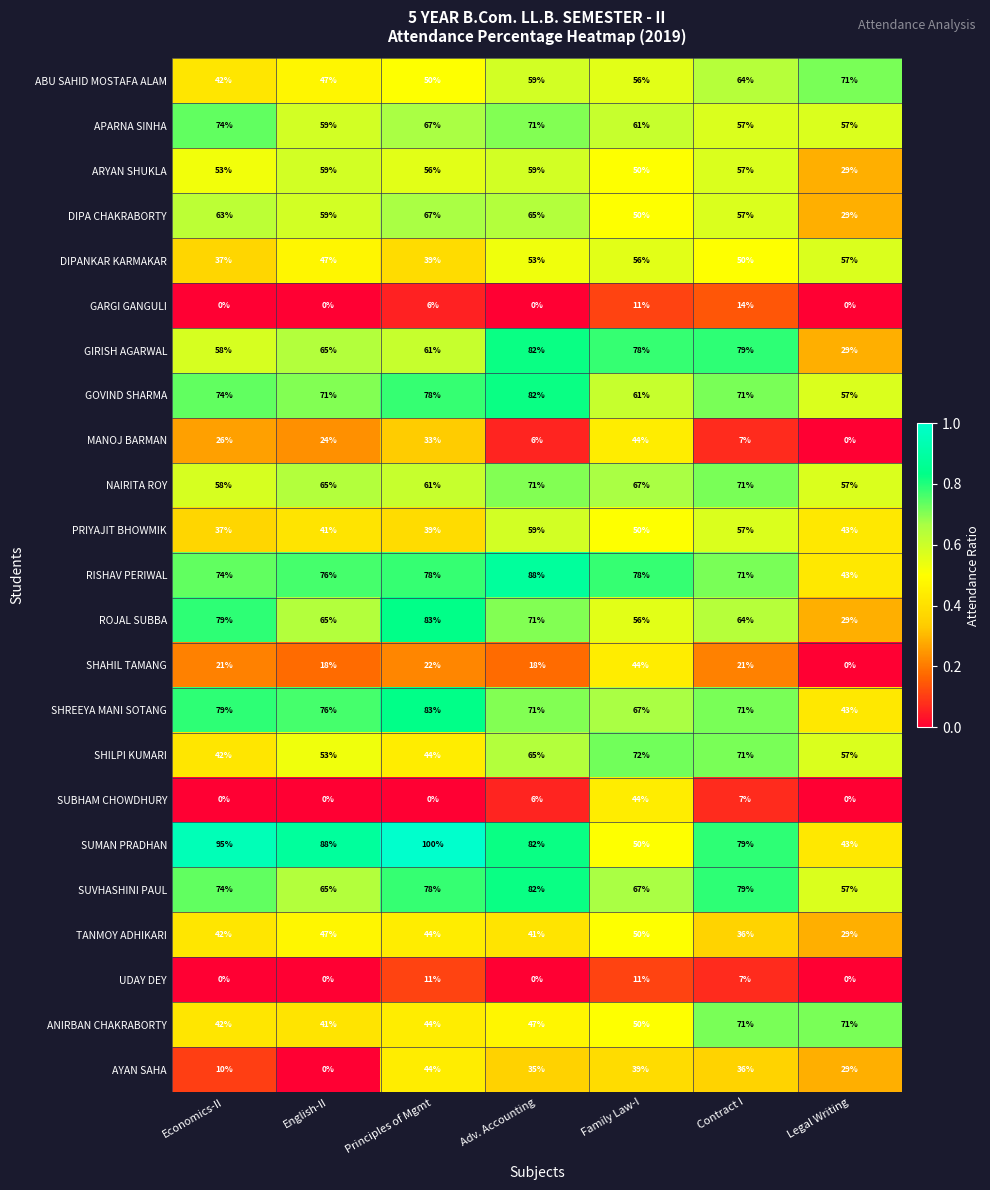

What is the difference between the second highest and second lowest values in the ANIRBAN CHAKRABORTY series?

29